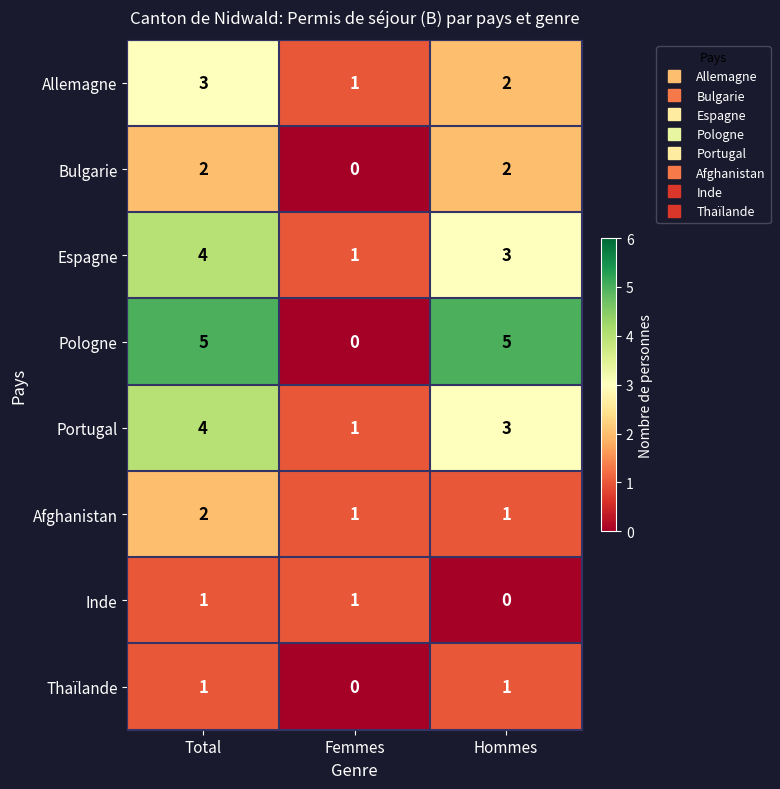

What is the maximum value for Portugal?

4